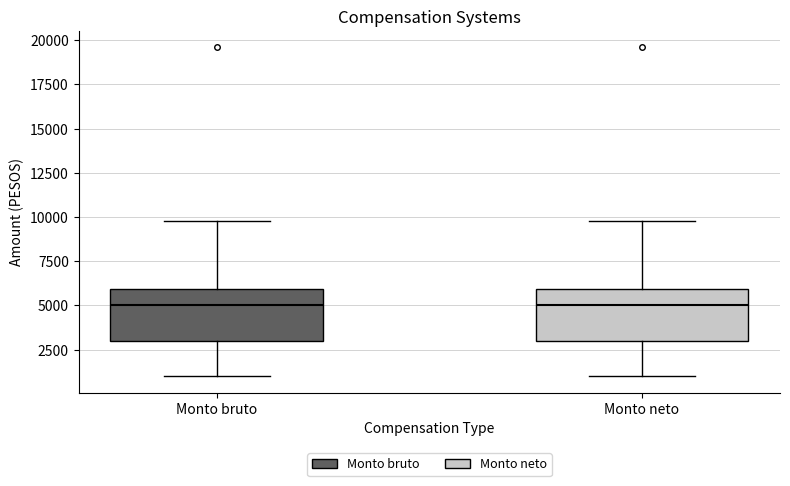

Reading left to right, transcribe this box plot: for each box, give where its median line is, the range the box spans, and where its two whiskers end, as read against the y-axis. The values are not printed on the chart, so give them approximately, as read against the axis.

Monto bruto: median 5000, box 3000 to 6000, whiskers 1000 to 10000
Monto neto: median 5000, box 3000 to 6000, whiskers 1000 to 10000